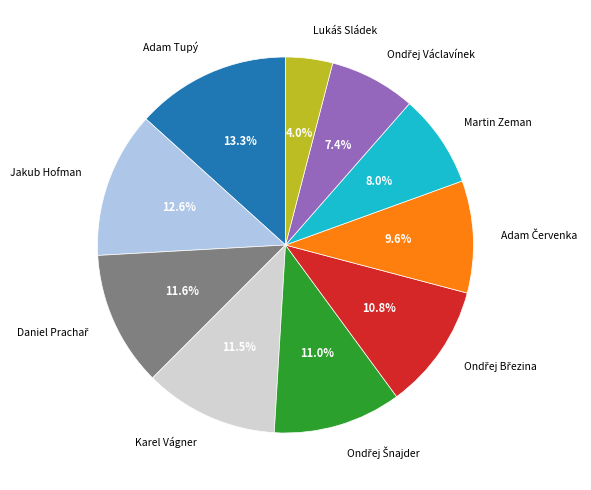

Is there a majority slice in this chart?

No